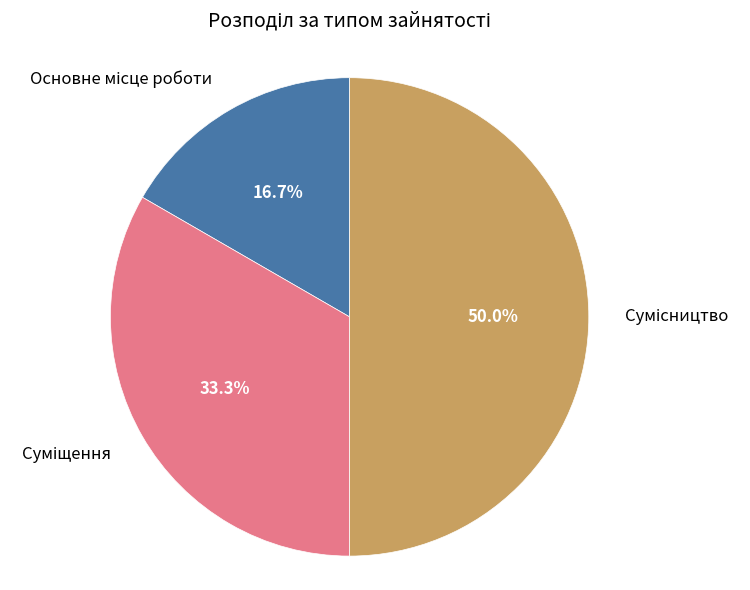

How many slices are in this pie chart?

3